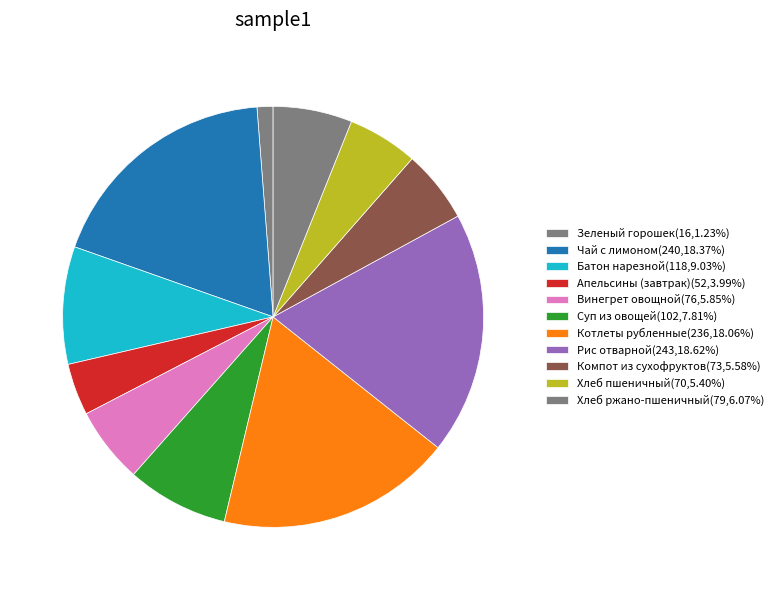

True or false: Хлеб пшеничный accounts for 5% of the total.

True